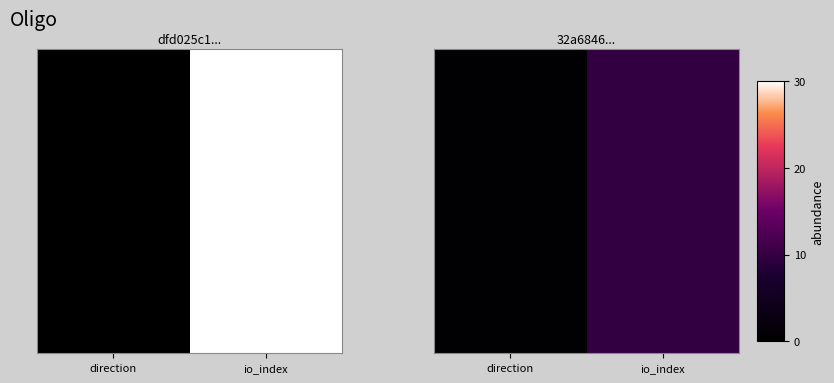

What is the change in value from direction to io_index?

+52